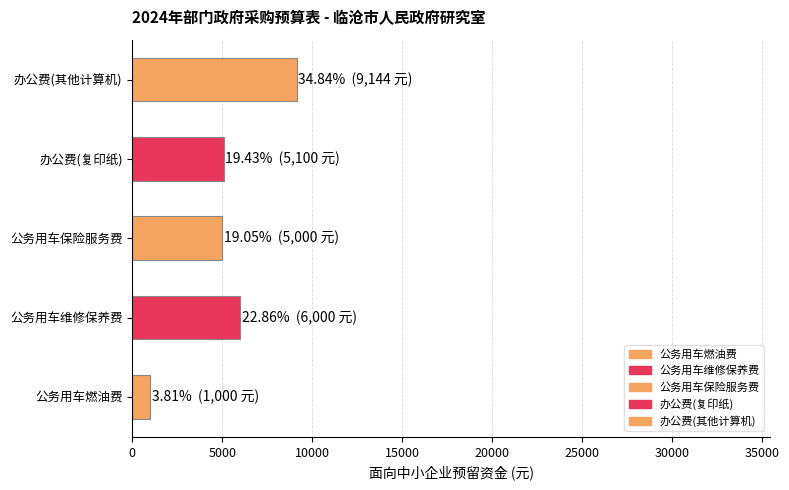

What is the difference between the maximum and minimum values?

8144